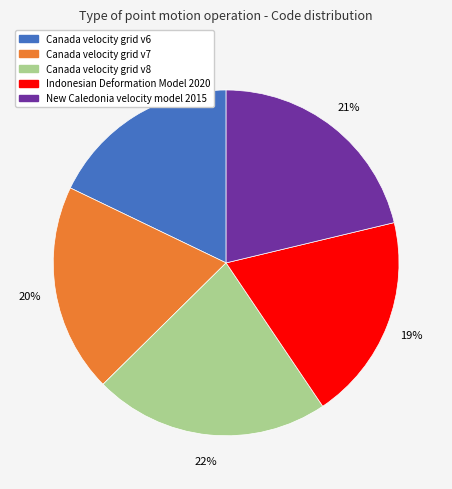

Do Canada velocity grid v6 and Canada velocity grid v7 together represent more than half of the pie?

No